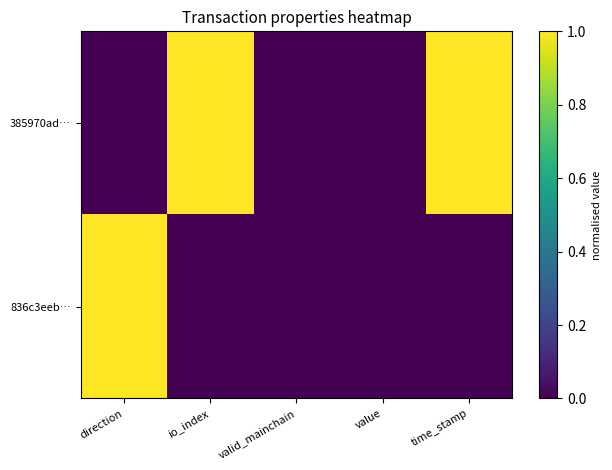

Rank the series by their average value, from lowest to highest.

836c3eeb…, 385970ad…